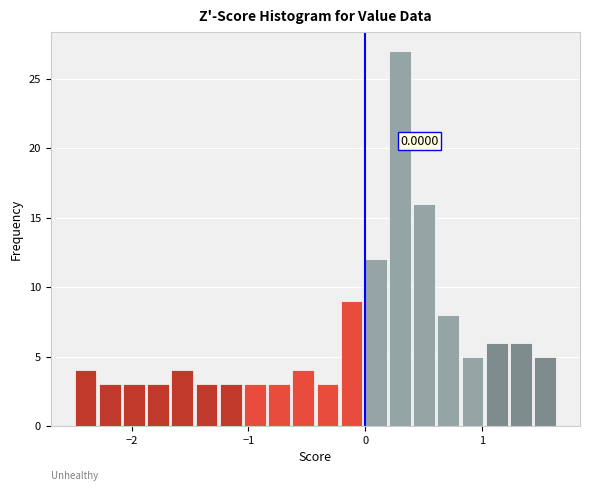

Around what value on the x-axis is the tallest bar? Give the approximate position of its centre, as read against the axis.

0.3